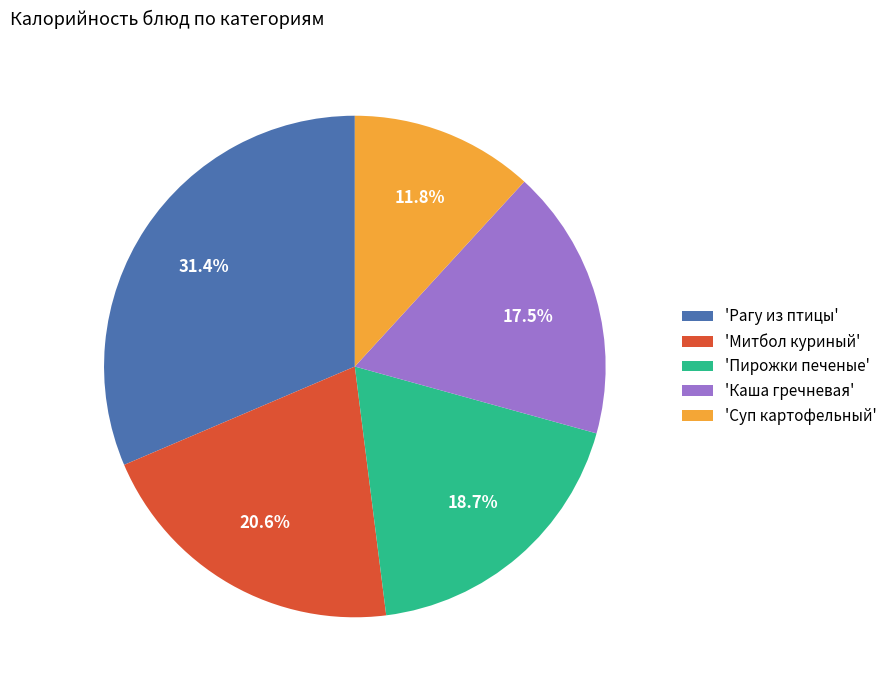

Rank the categories by value from lowest to highest.

'Суп картофельный', 'Каша гречневая', 'Пирожки печеные', 'Митбол куриный', 'Рагу из птицы'